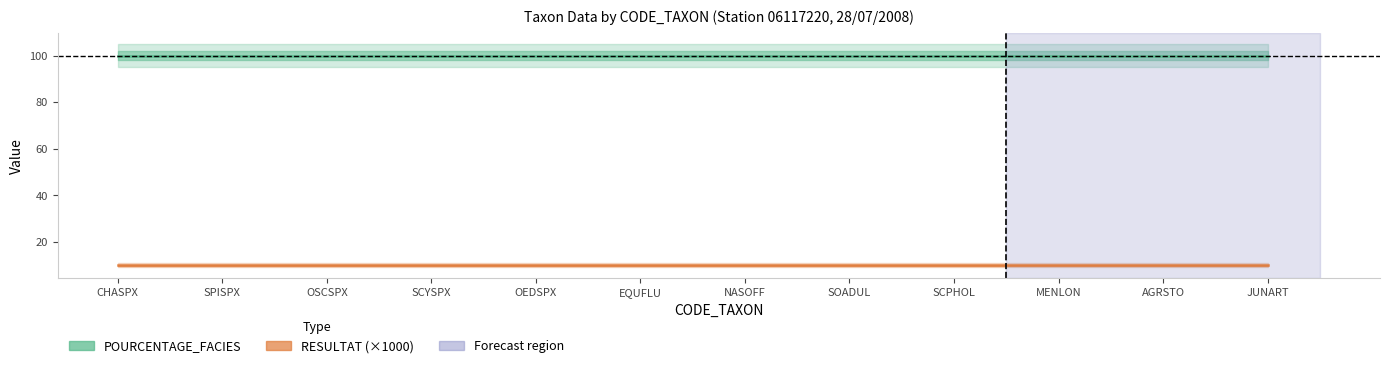

Reading left to right, list all the values displayed in this chart.

POURCENTAGE_FACIES: 100	100	100	100	100	100	100	100	100	100	100	100
RESULTAT (×1000): 10	10	10	10	10	10	10	10	10	10	10	10